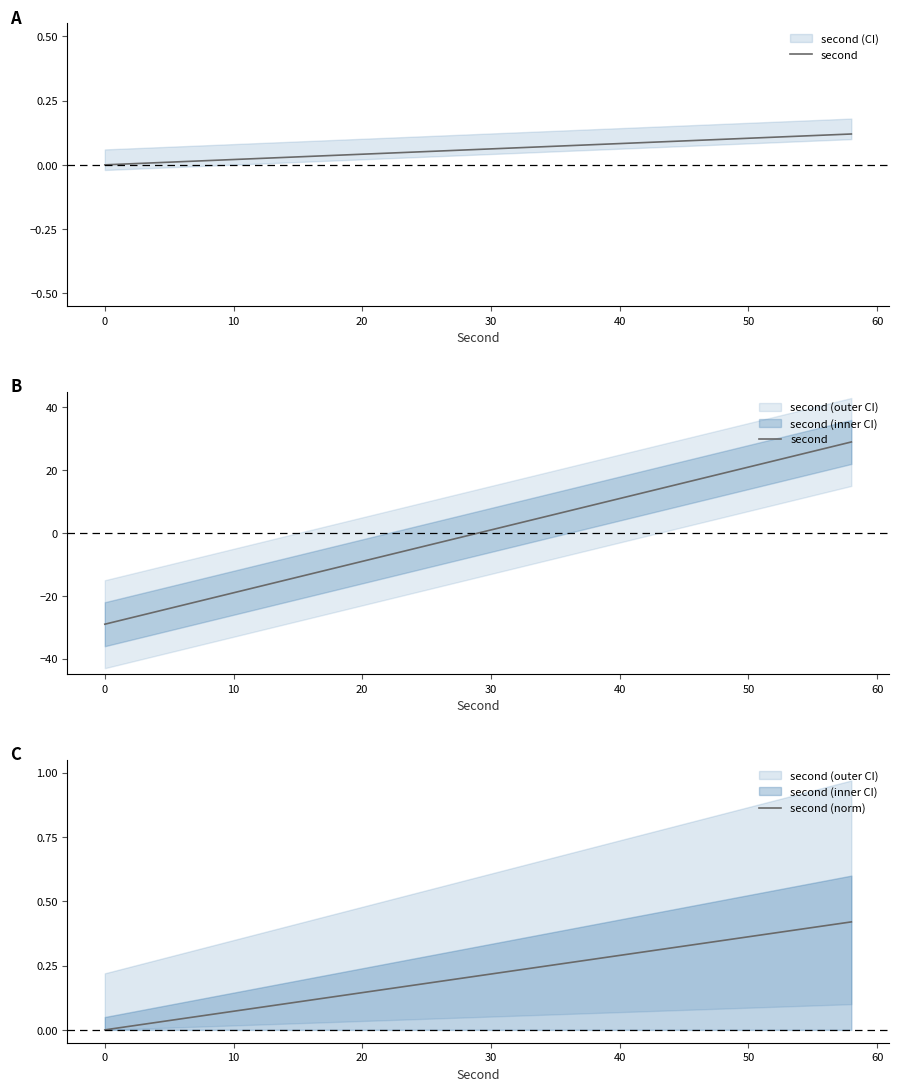

True or false: second (norm) has a value of 0.1 at 50.

False